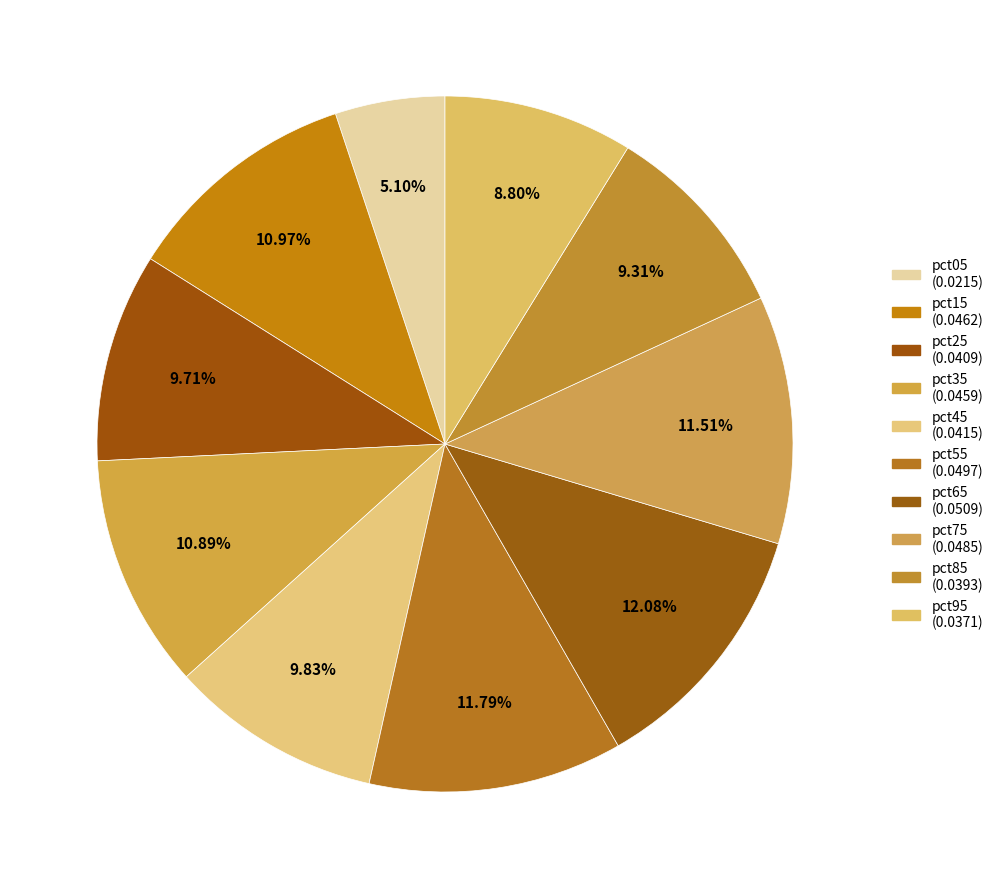

Does pct35 account for over 50% of the chart?

No